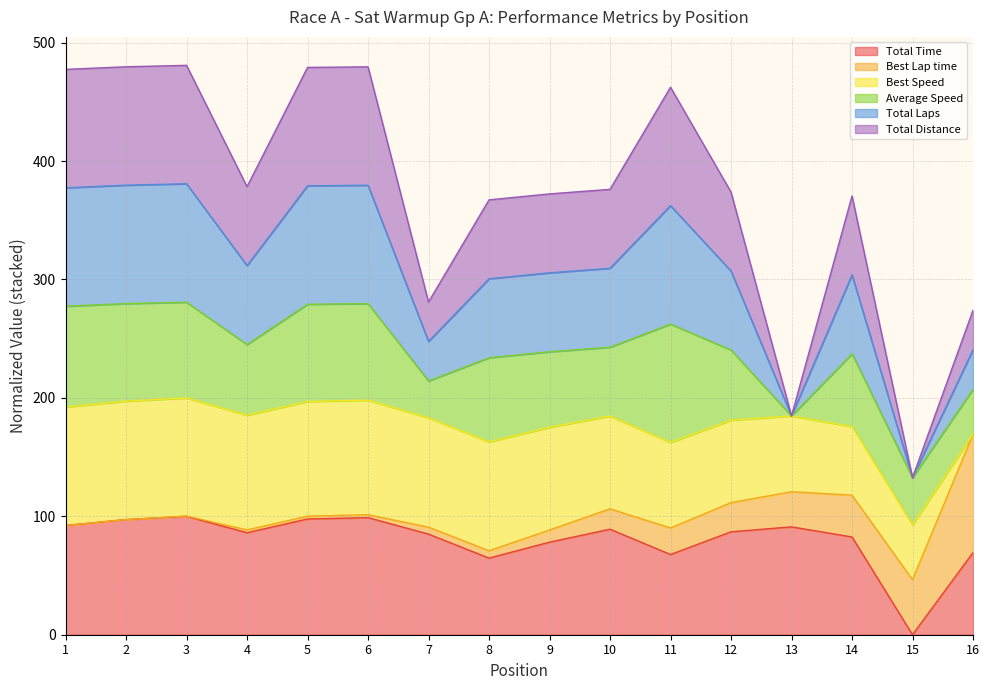

Is it true that Total Time equals 16.8 at 8?

False